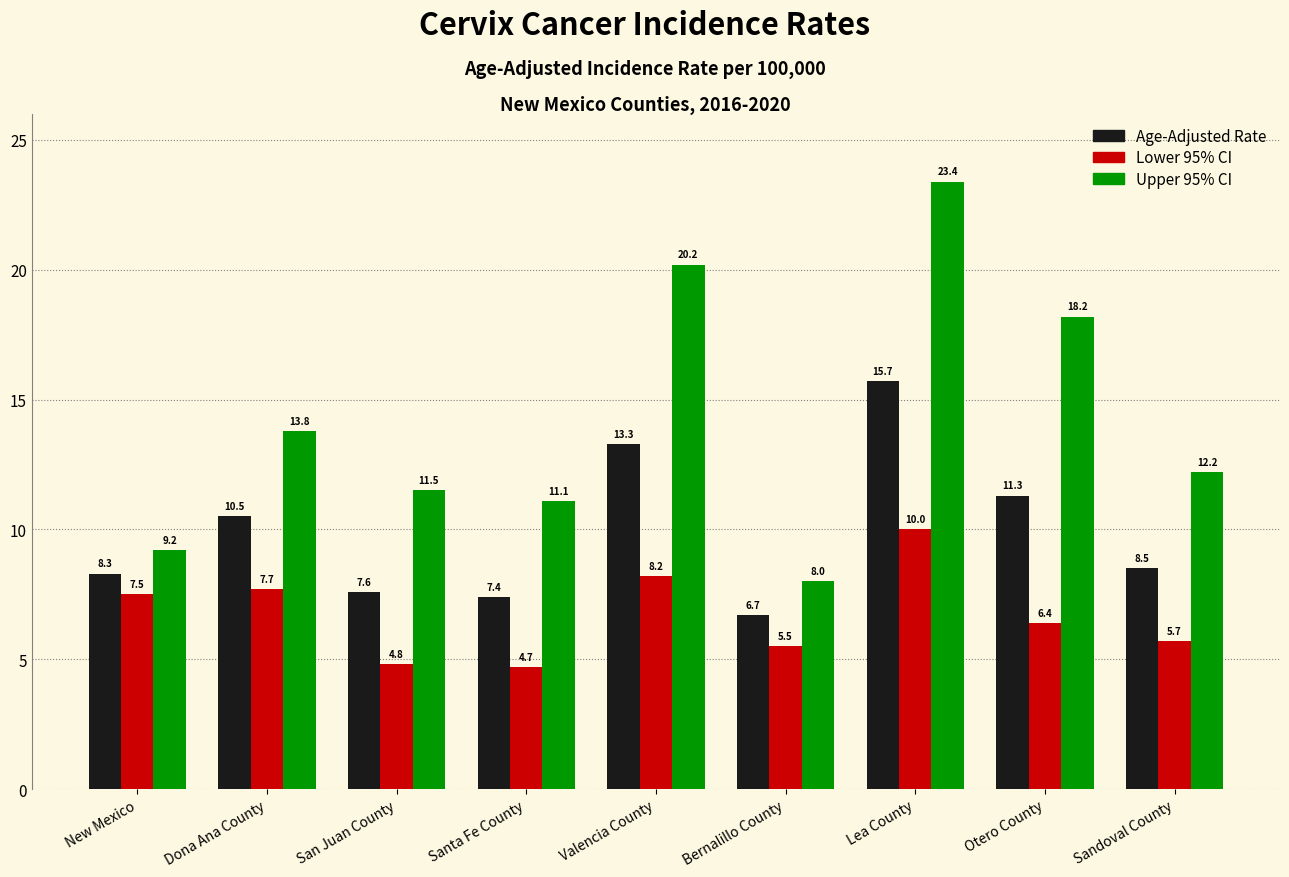

What is the difference between the maximum and minimum values in the Lower 95% CI series?

5.3